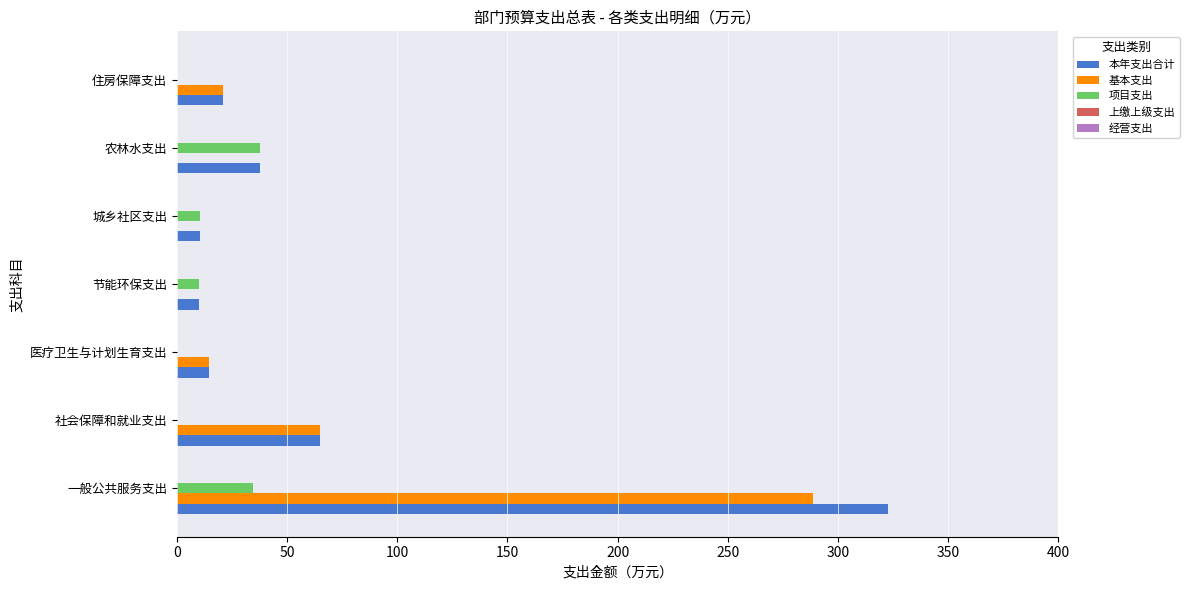

The 项目支出 series shows 34.4 at 一般公共服务支出. True or false?

True